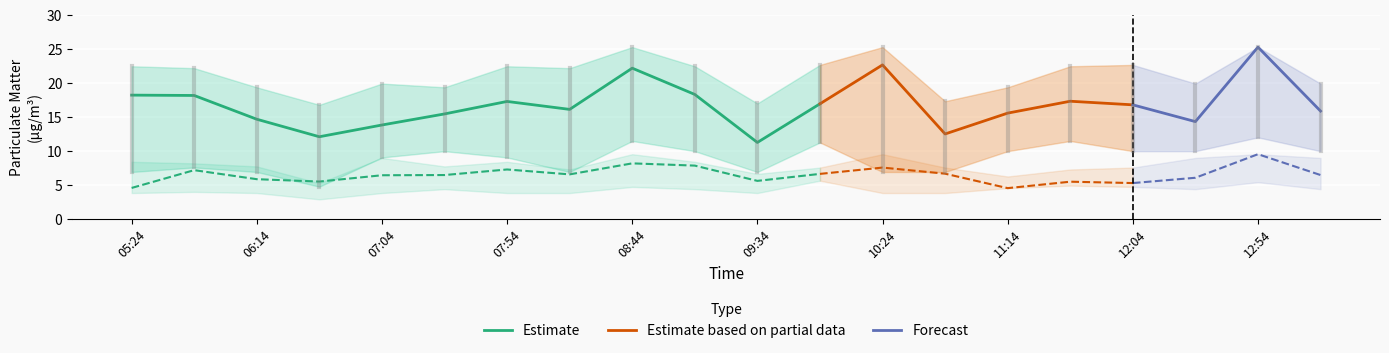

True or false: P1_upper has more than 1 interior local peaks.

True